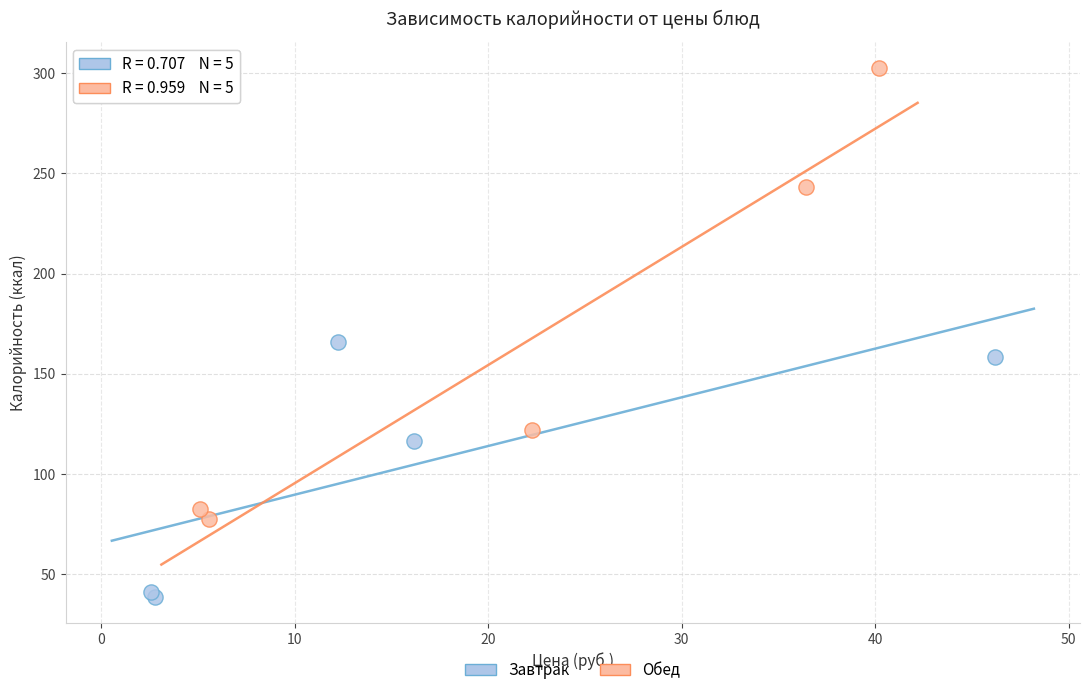

Which series has the widest spread of Y values?

Обед